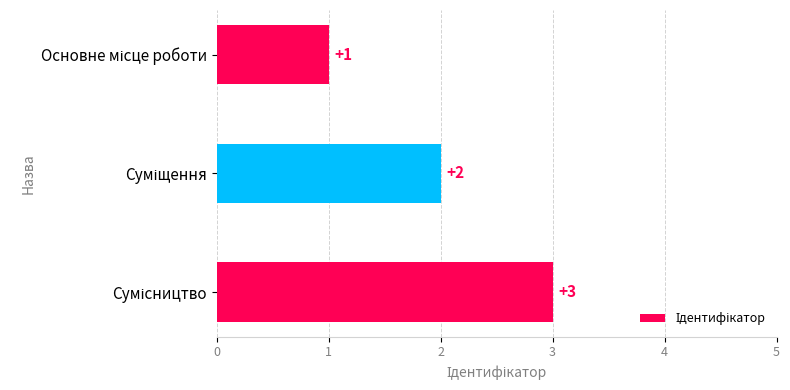

Count the values in the range 1 to 3.

3